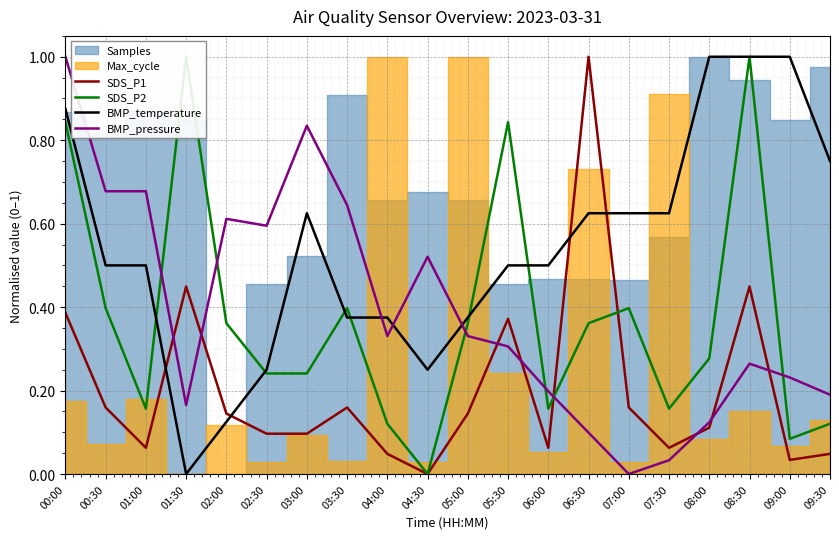

Which category has the lowest value in the SDS_P1 series?

04:30